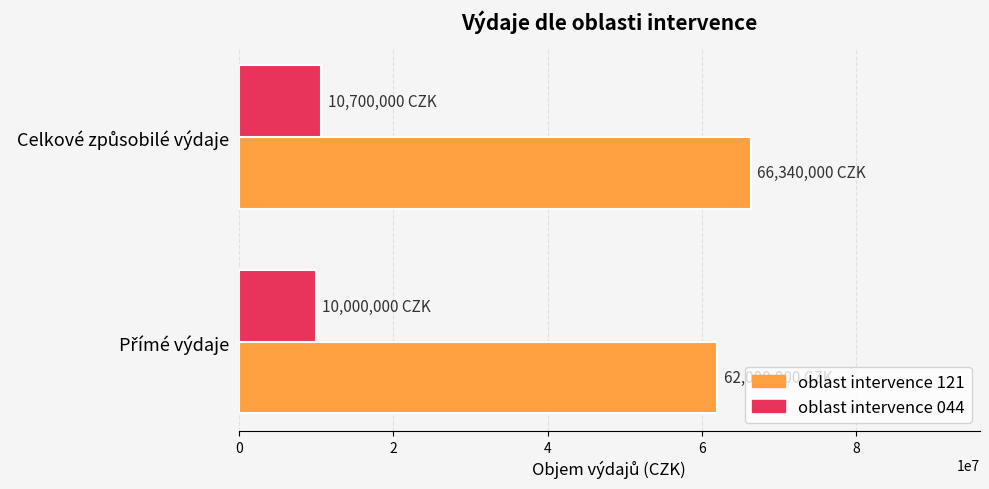

Which series has the largest total across all categories?

oblast intervence 121